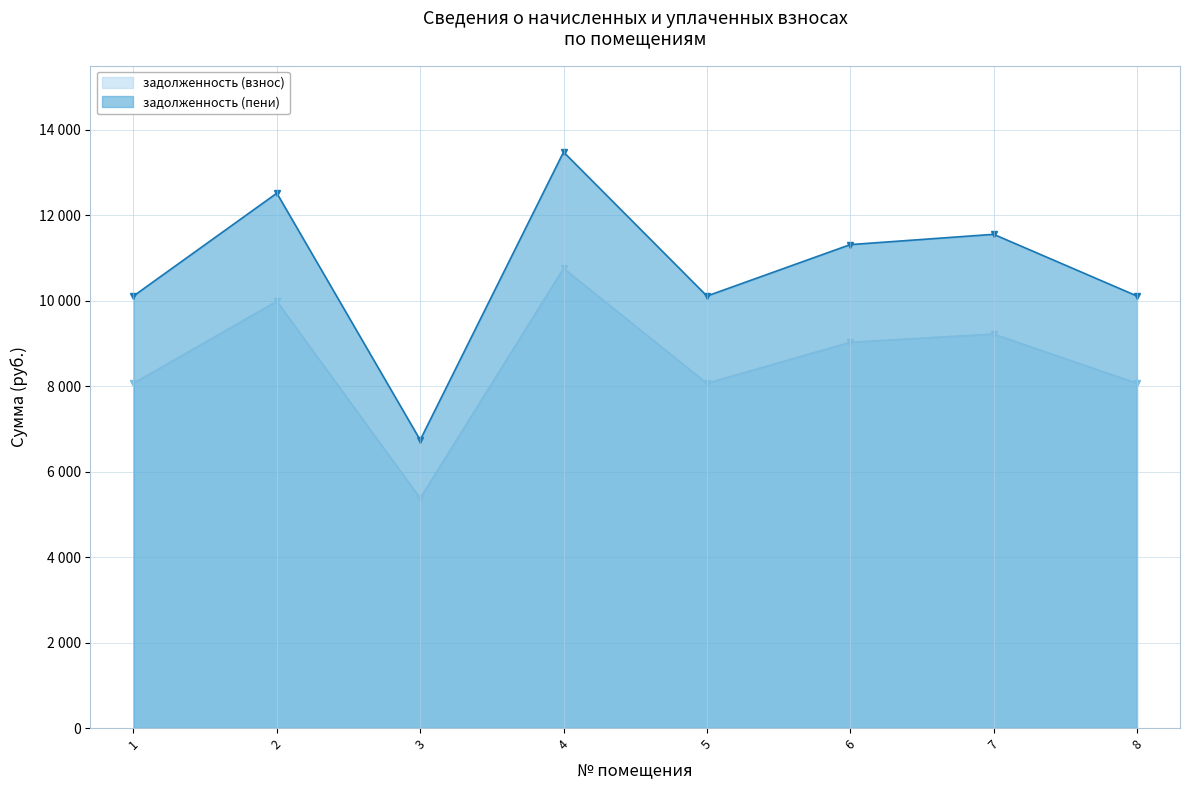

Is it true that задолженность (взнос) equals 8064.0 at 5?

True